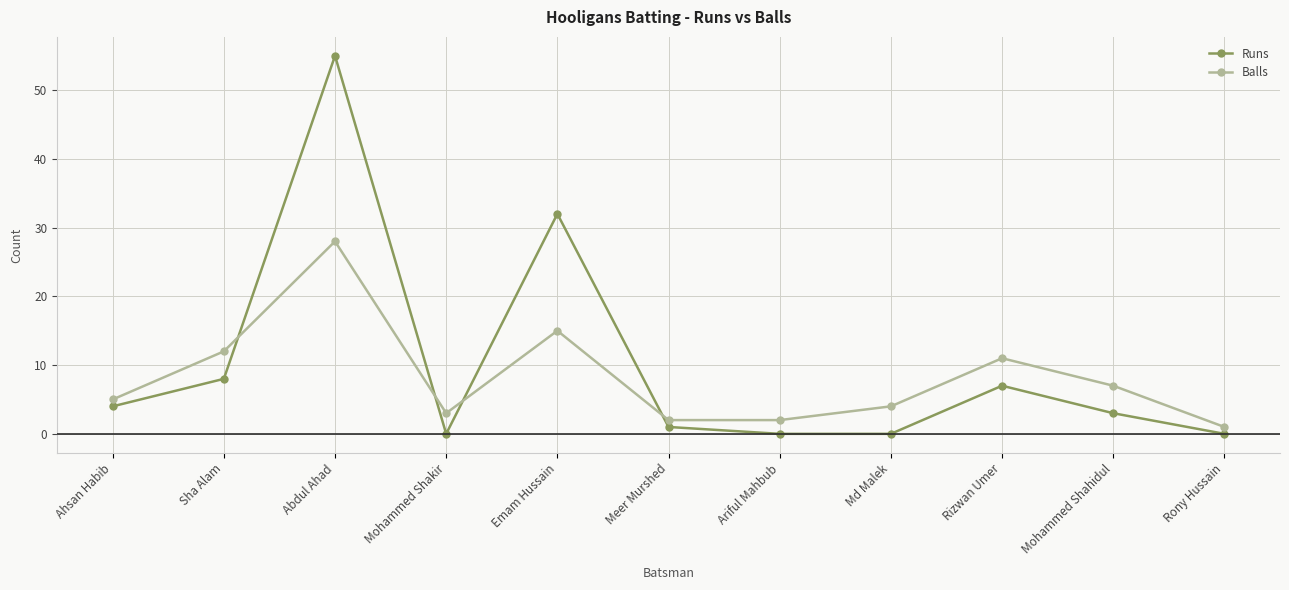

Reading right to left, list all the values displayed in this chart.

Runs: 0	3	7	0	0	1	32	0	55	8	4
Balls: 1	7	11	4	2	2	15	3	28	12	5